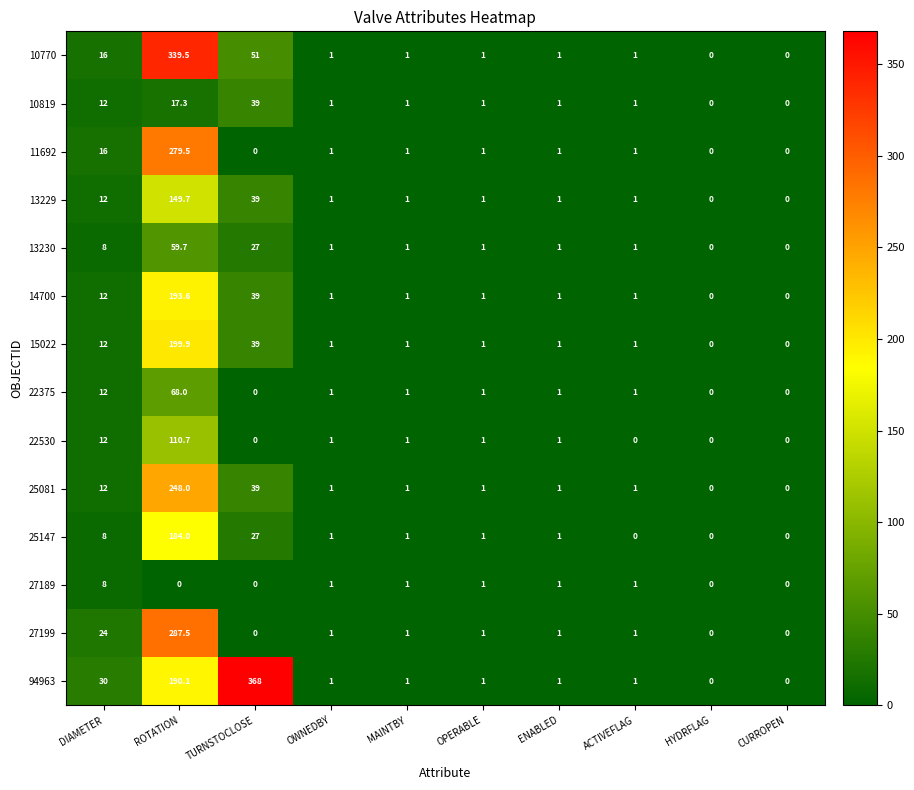

Is it true that 15022 equals 1.0 at OWNEDBY?

True